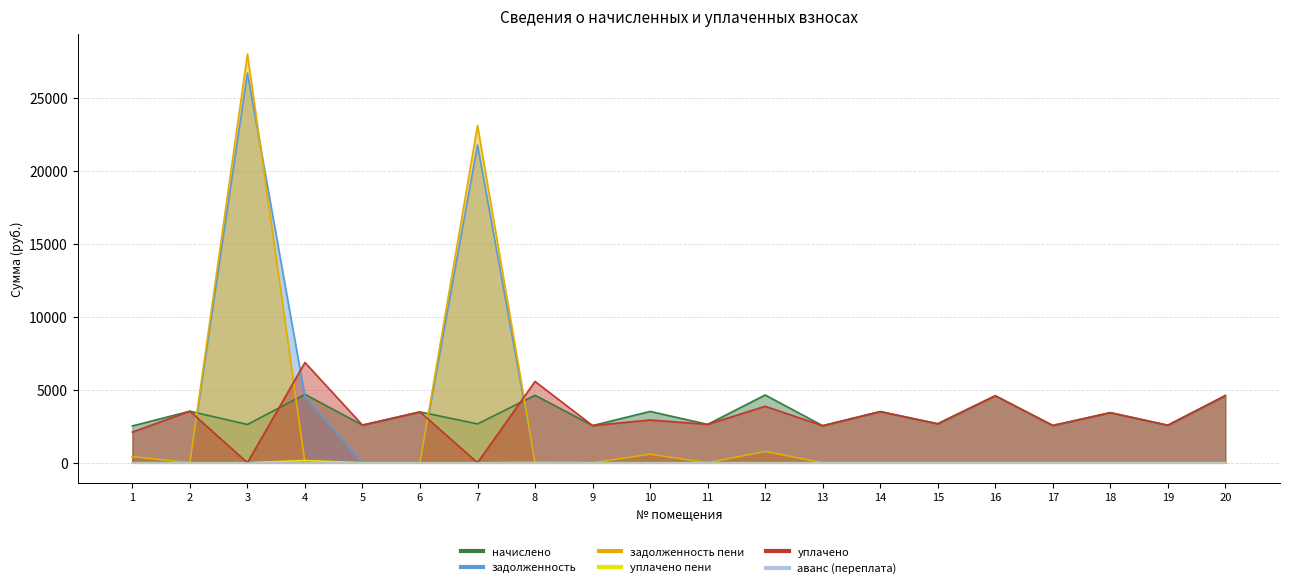

The value of задолженность at 20 is -10196.4. True or false?

False